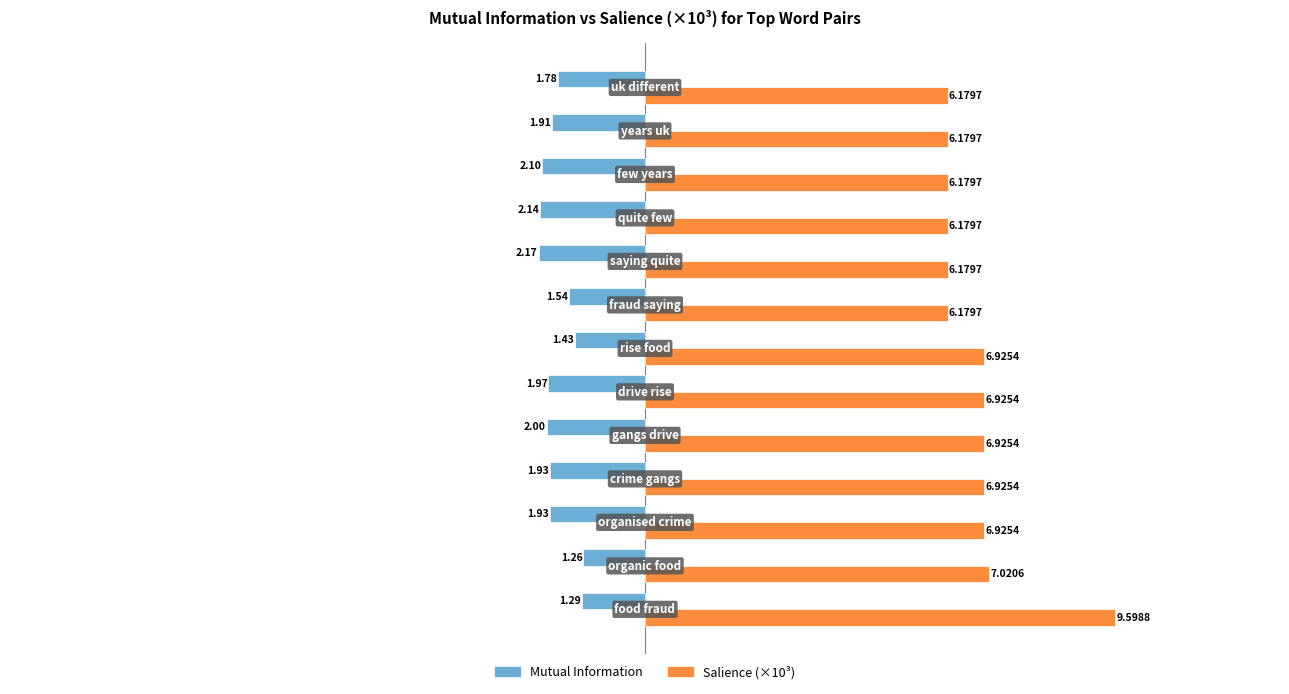

Which series has the largest range (max minus min)?

Salience (×10³)